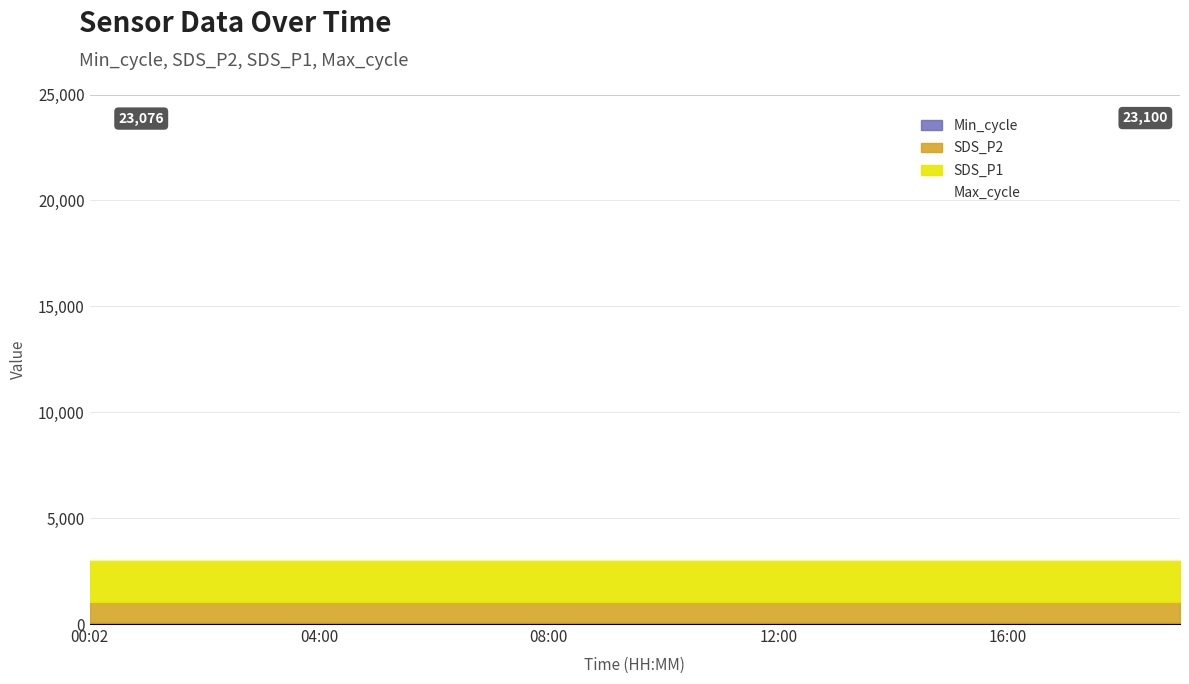

List the labels in order of SDS_P2 value, smallest first.

00:02, 01:00, 02:00, 03:00, 04:00, 05:00, 06:00, 07:00, 08:00, 09:00, 10:00, 11:00, 12:00, 13:00, 14:00, 15:00, 16:00, 17:00, 18:00, 19:00